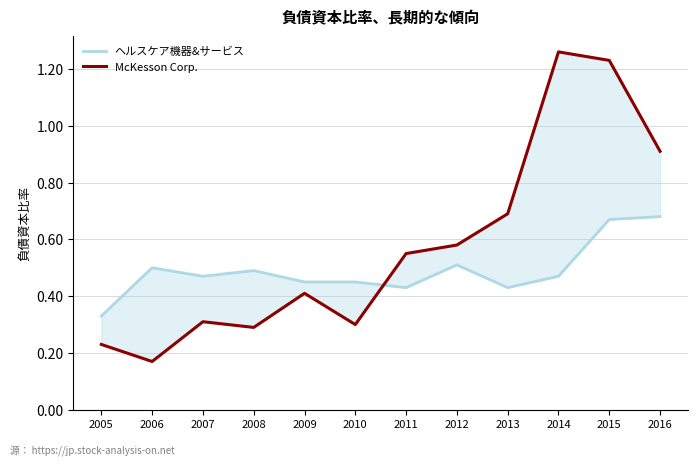

At which label is McKesson Corp. closest to 0?

2006